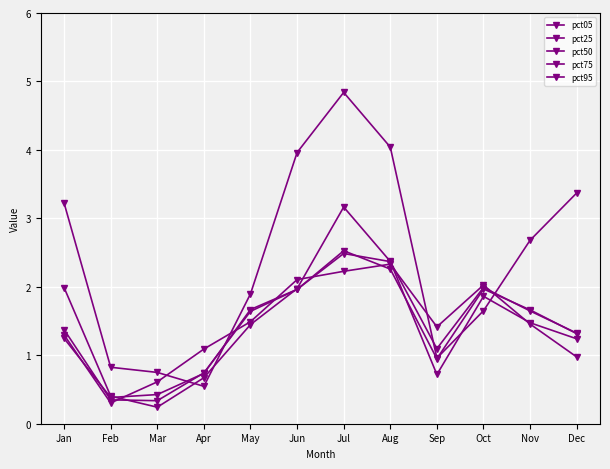

True or false: pct75 has a value of 1.3 at Dec.

True